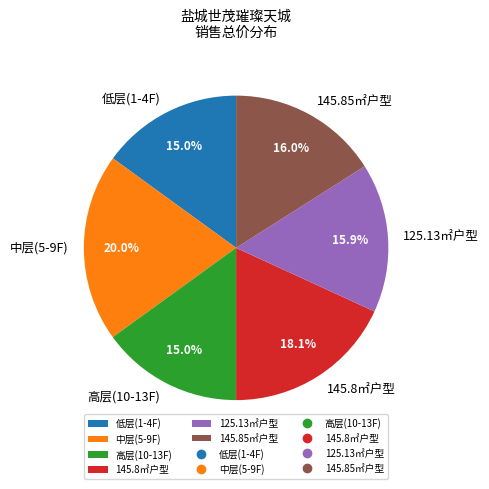

Combined, do 中层(5-9F) and 145.8㎡户型 account for over 50%?

No